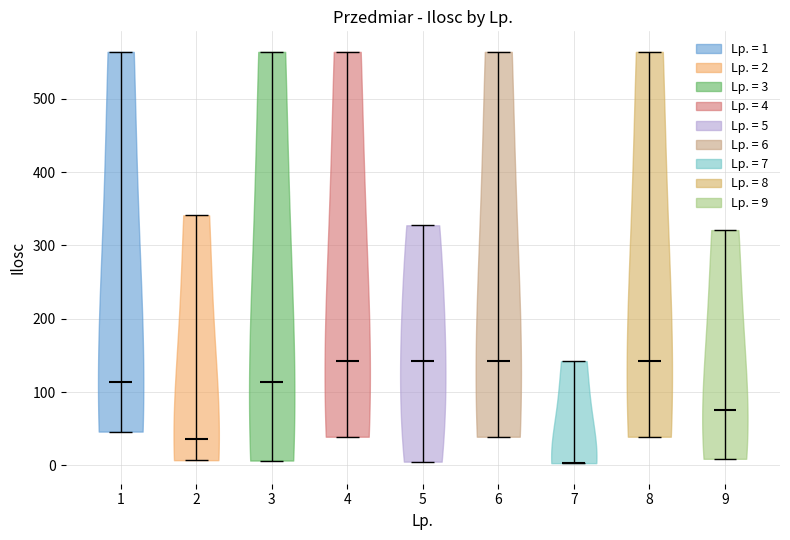

Where does the median line of the violin at x = 7 sit on the y-axis? The values are not printed on the chart, so give them approximately, as read against the axis.

0